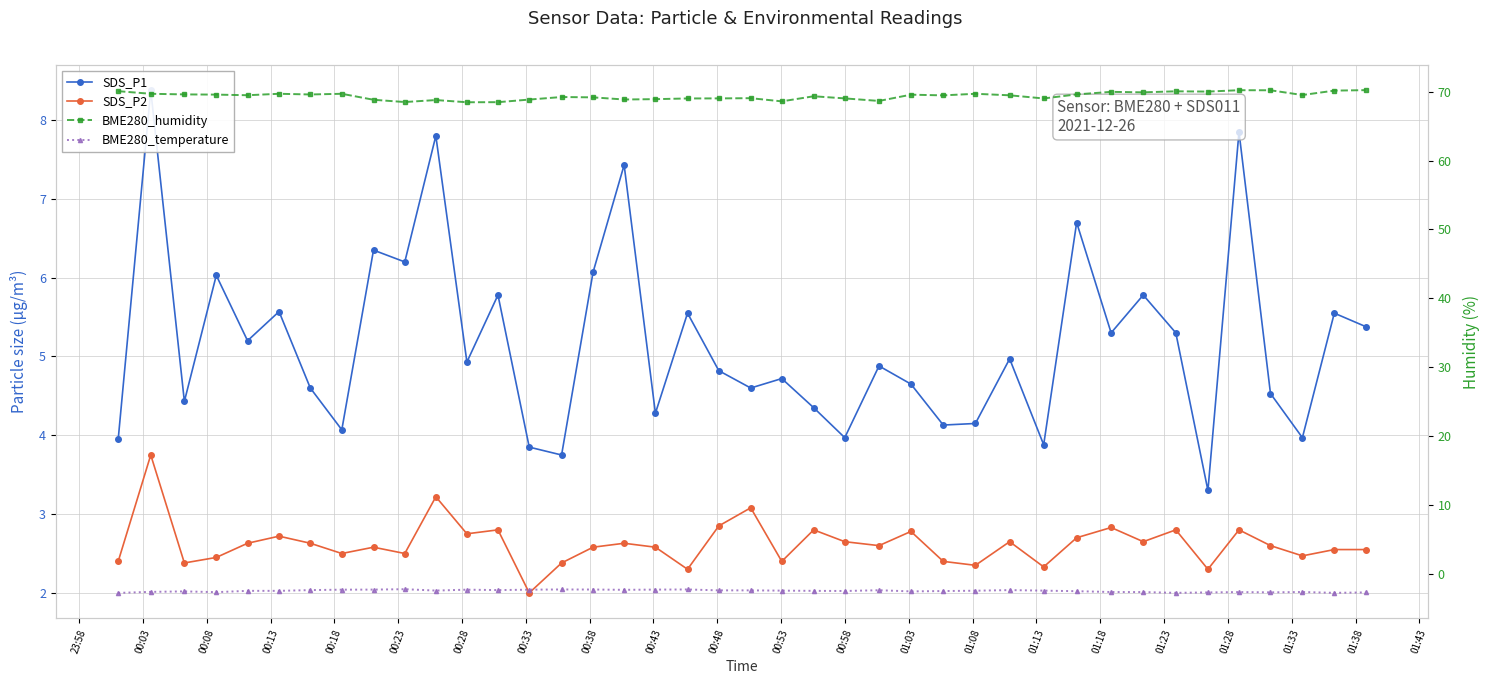

Which series has the largest total across all categories?

BME280_humidity